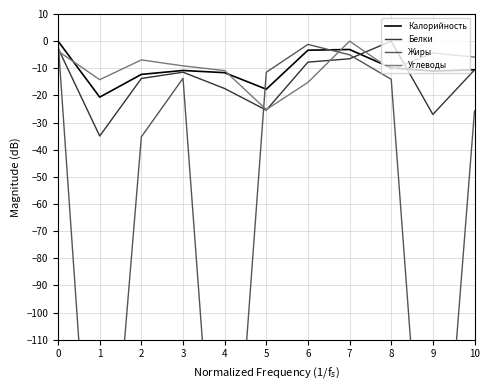

After their last crossing, which series has the higher values: Белки or Калорийность?

Калорийность